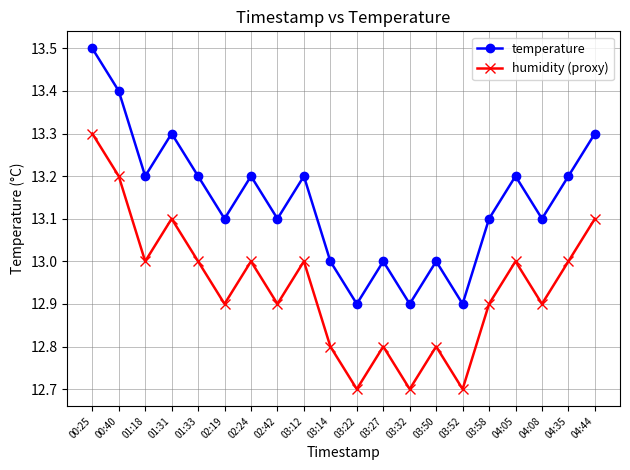

Reading left to right, extract all data points from this chart.

temperature: 13.5	13.4	13.2	13.3	13.2	13.1	13.2	13.1	13.2	13.0	12.9	13.0	12.9	13.0	12.9	13.1	13.2	13.1	13.2	13.3
humidity (proxy): 13.3	13.2	13.0	13.1	13.0	12.9	13.0	12.9	13.0	12.8	12.7	12.8	12.7	12.8	12.7	12.9	13.0	12.9	13.0	13.1